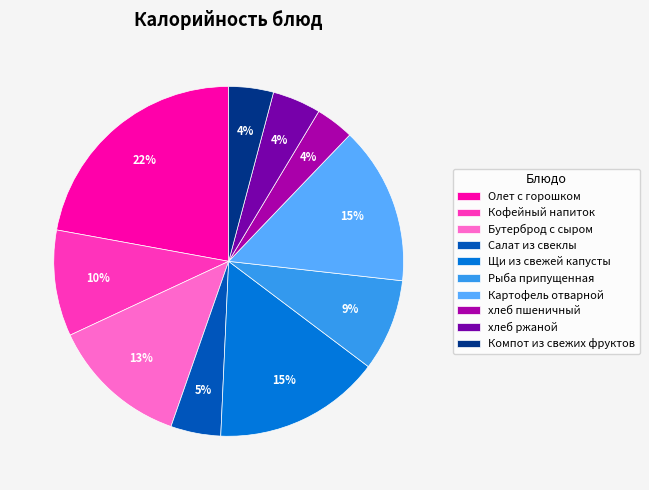

Is it true that Олет с горошком is 22% of the pie?

True